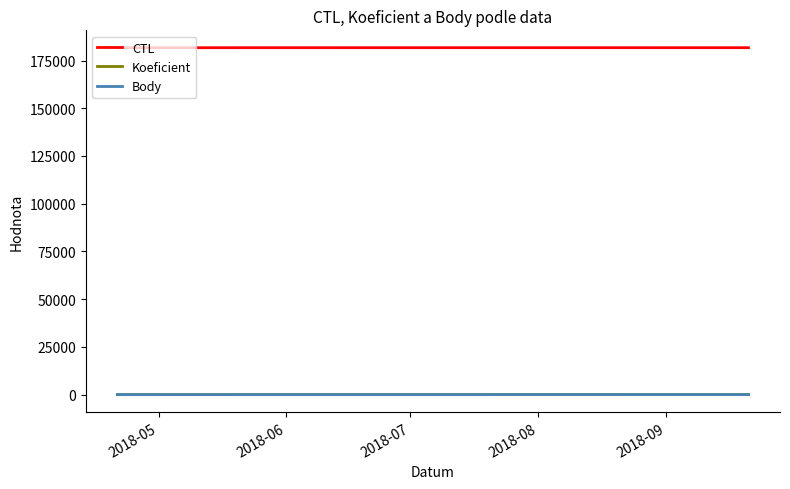

What is the lowest value of the CTL series?

181704